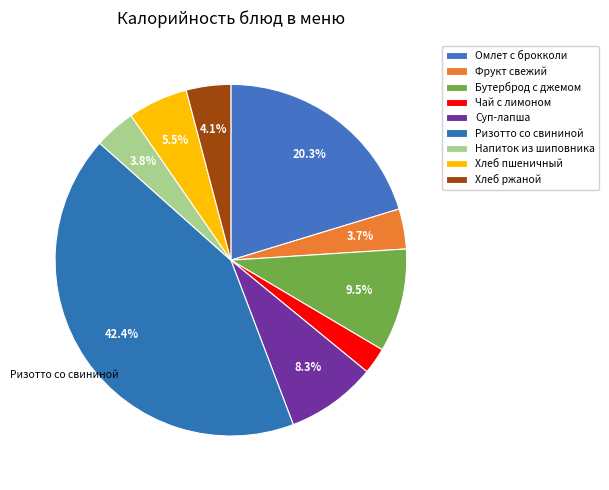

How many slices are in this pie chart?

9